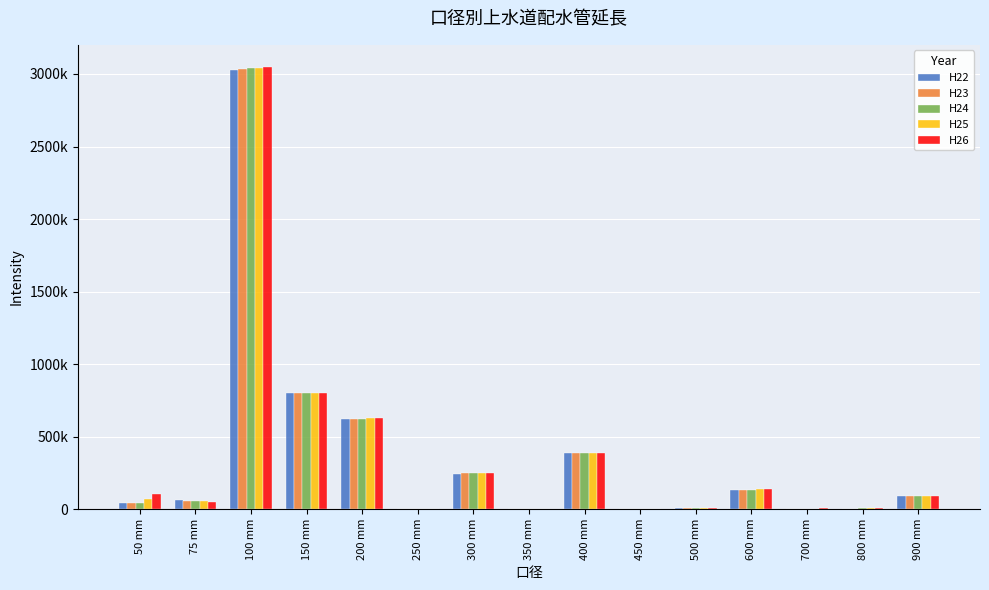

Are the bars horizontal?

No